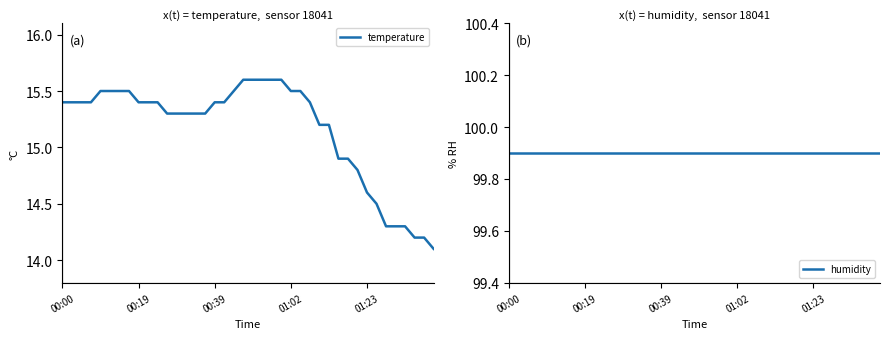

Which series has the widest spread of values?

temperature